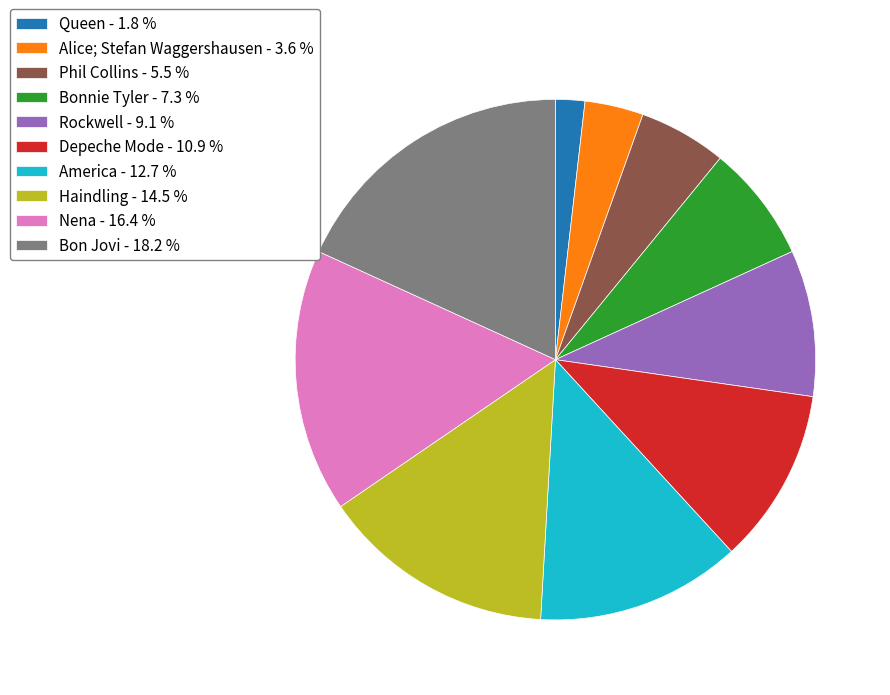

Count the number of slices in the pie.

10